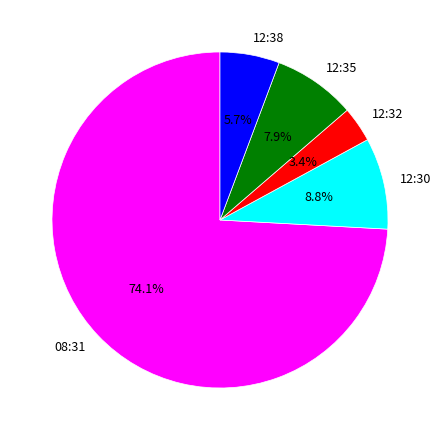

Do 12:35 and 12:38 together represent more than half of the pie?

No